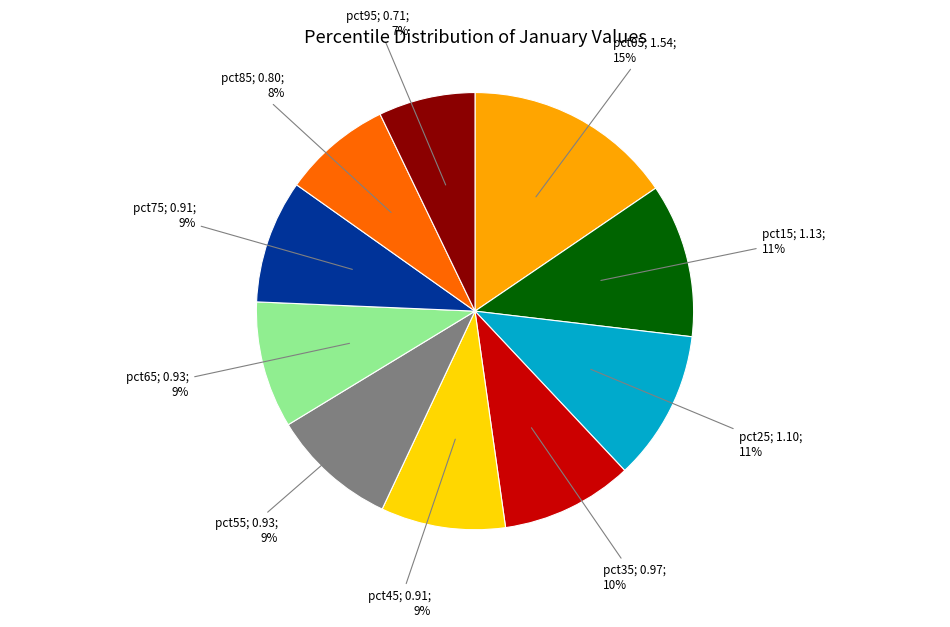

To the nearest percent, what is the difference between the largest and smallest slice percentages?

8%